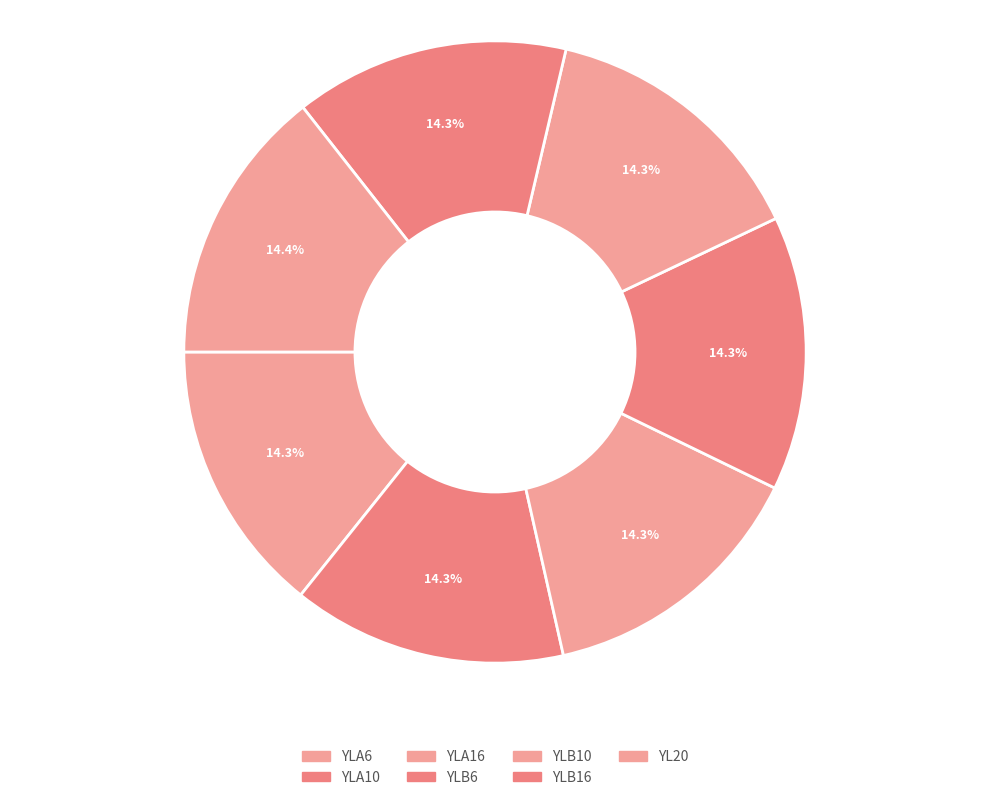

Count the number of slices in the pie.

7